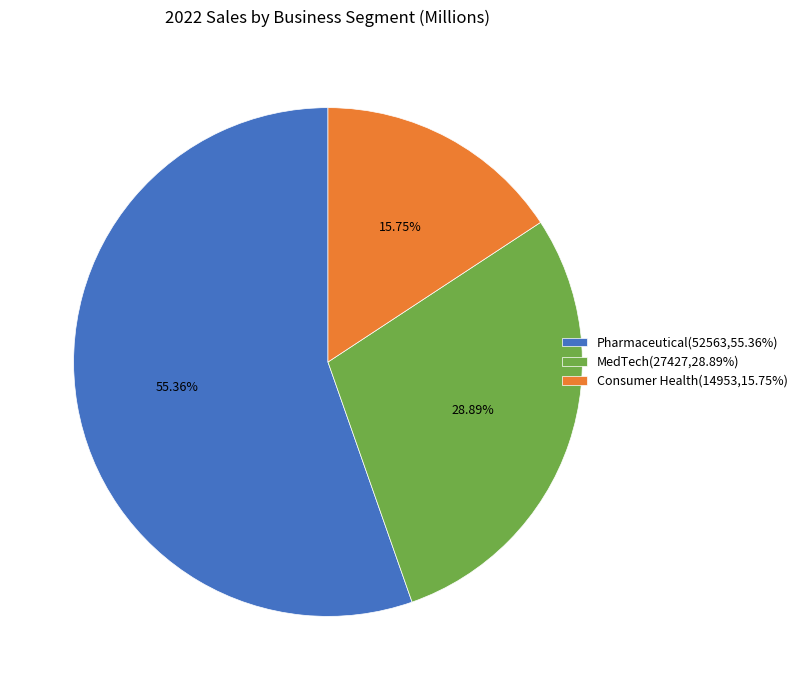

Rank the categories by value from highest to lowest.

Pharmaceutical, MedTech, Consumer Health